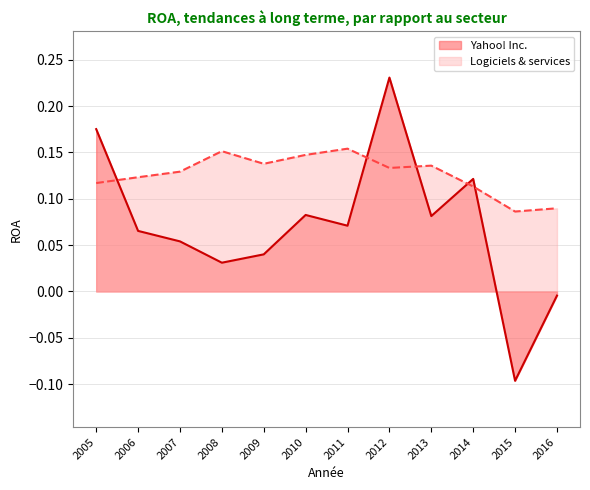

At which category is the sum across all series the highest?

2012